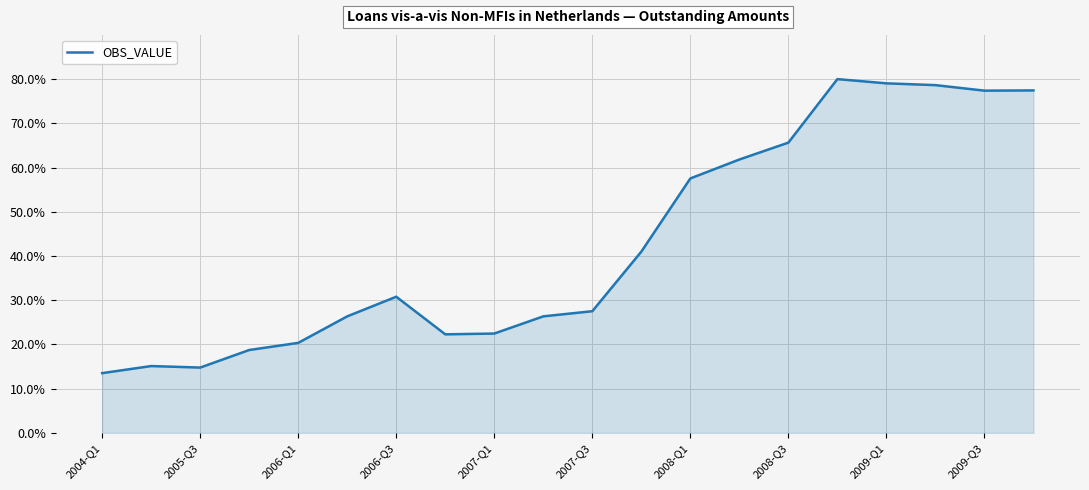

What is the smallest value displayed?

13.5